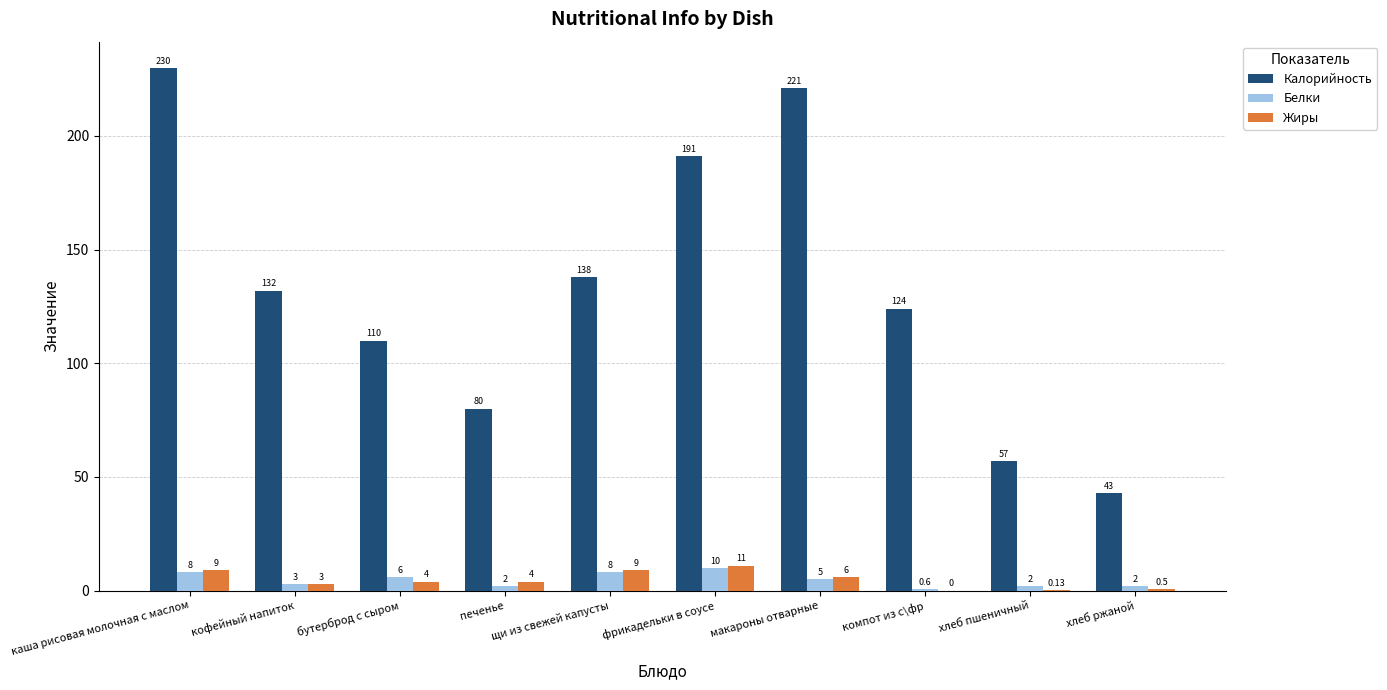

At which label does Жиры first exceed 4?

каша рисовая молочная с маслом